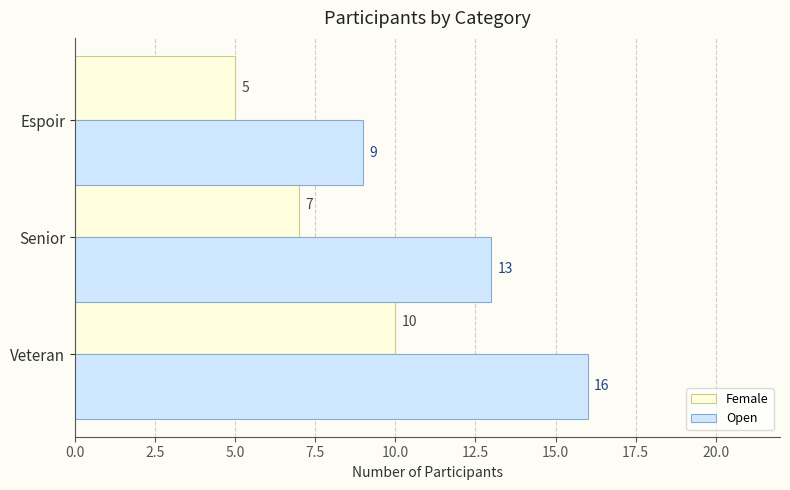

Which series has the widest spread of values?

Open